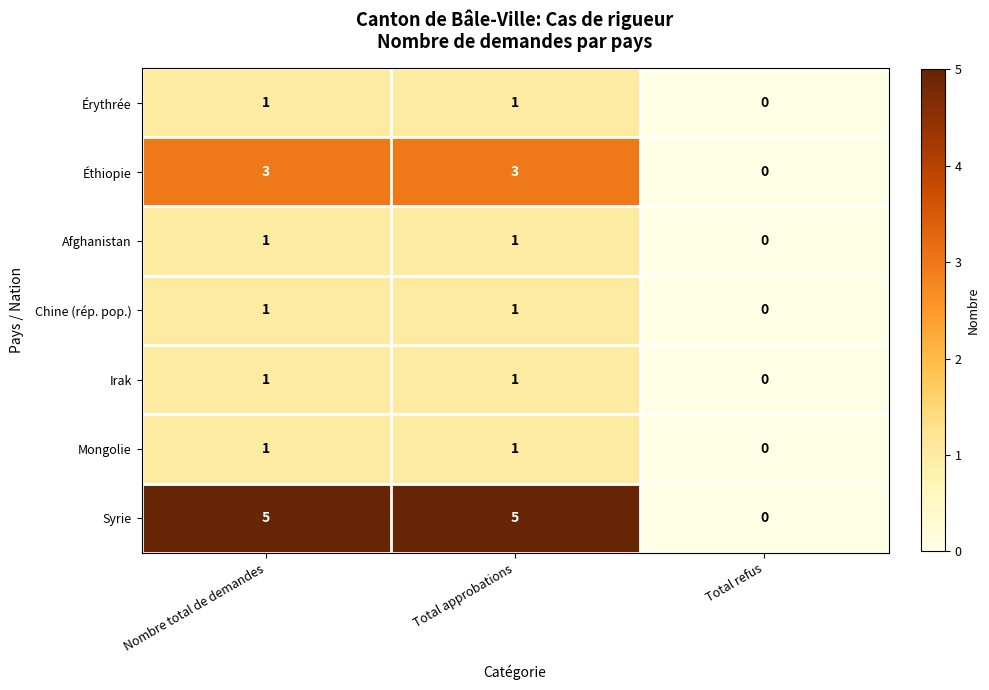

What is the spread (max minus min) of values at Nombre total de demandes?

4